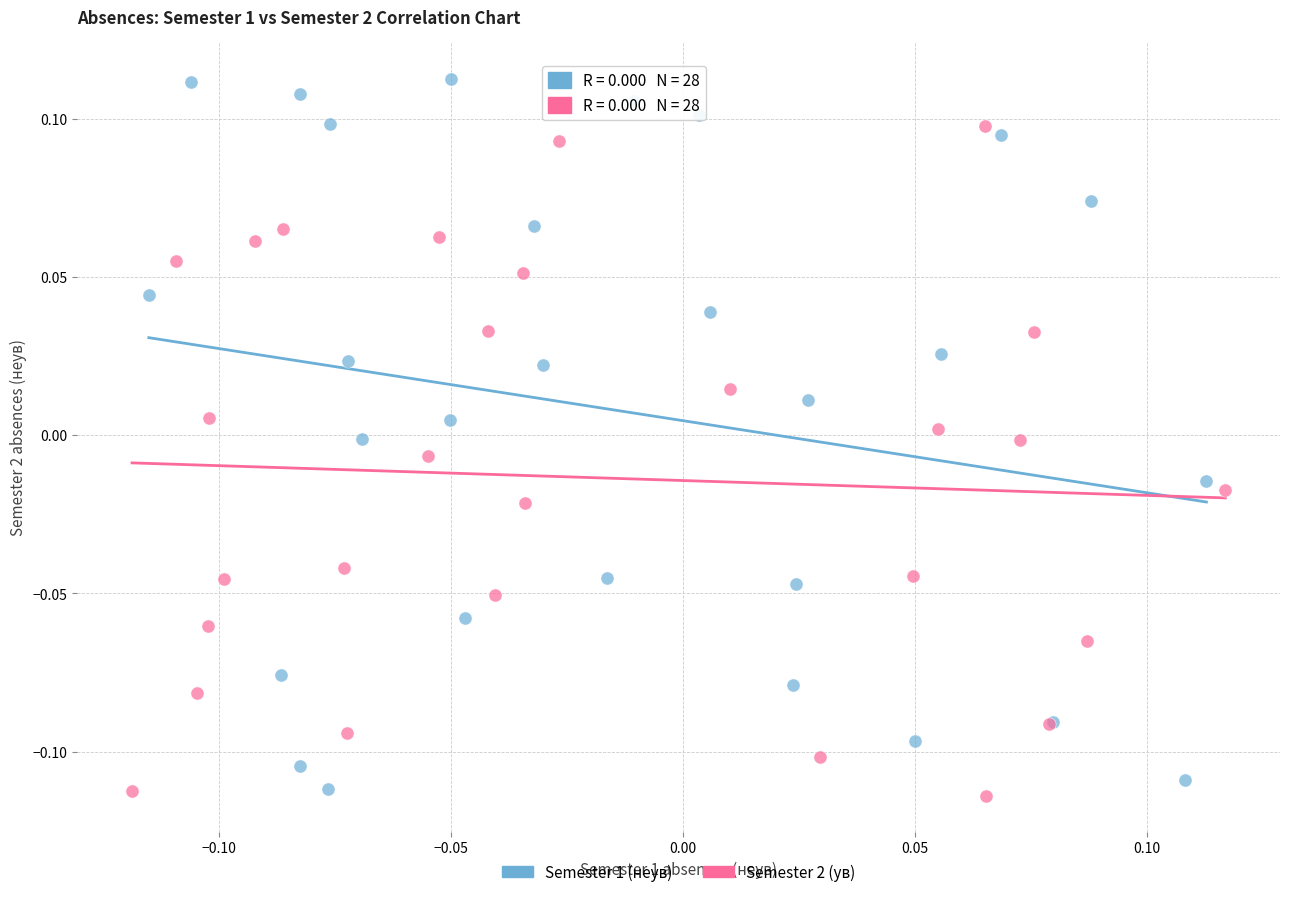

Which series has the widest spread of Y values?

Semester 1 (неув)